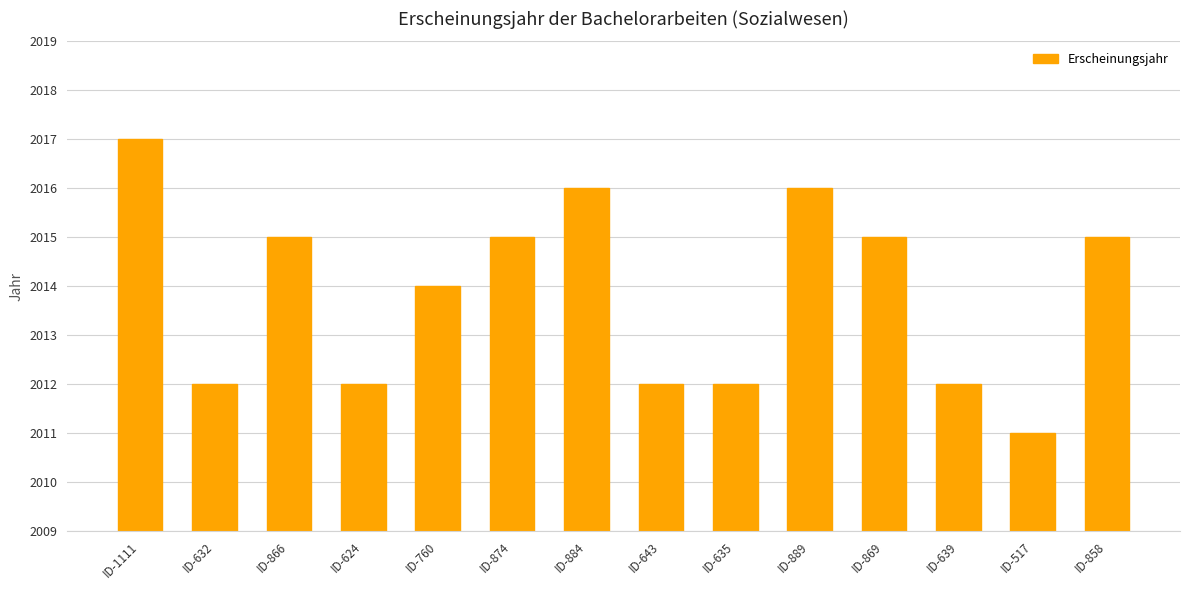

Reading right to left, extract all data points from this chart.

ID-858=2015	ID-517=2011	ID-639=2012	ID-869=2015	ID-889=2016	ID-635=2012	ID-643=2012	ID-884=2016	ID-874=2015	ID-760=2014	ID-624=2012	ID-866=2015	ID-632=2012	ID-1111=2017